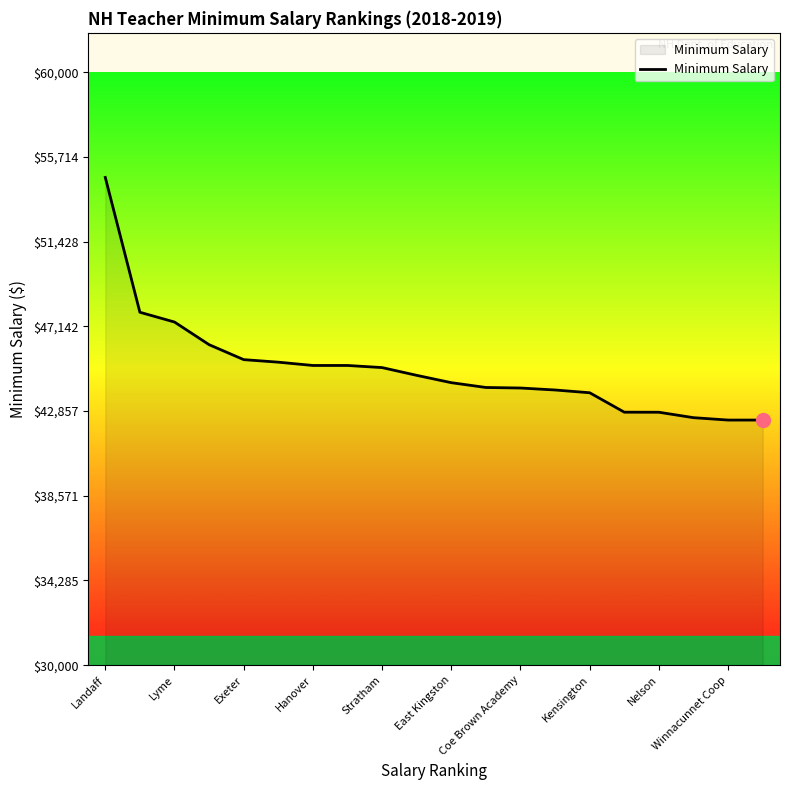

What is the difference between the maximum and minimum values?

12278